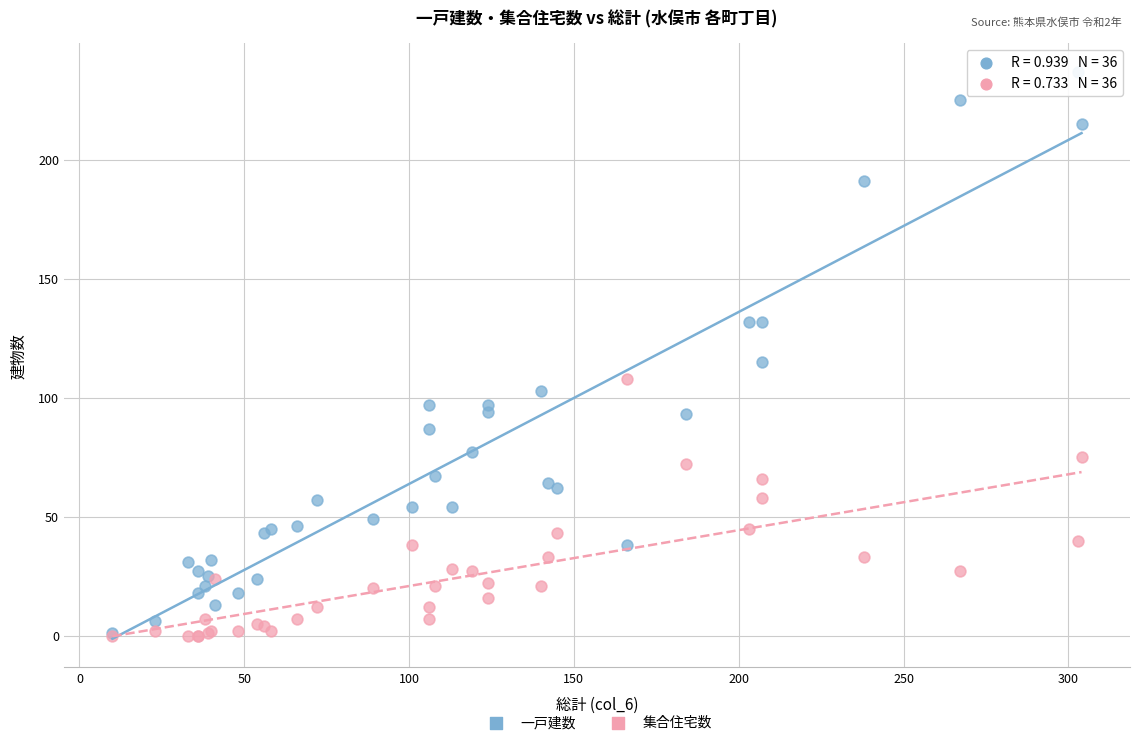

What are all the series names shown in the legend?

一戸建数, 集合住宅数